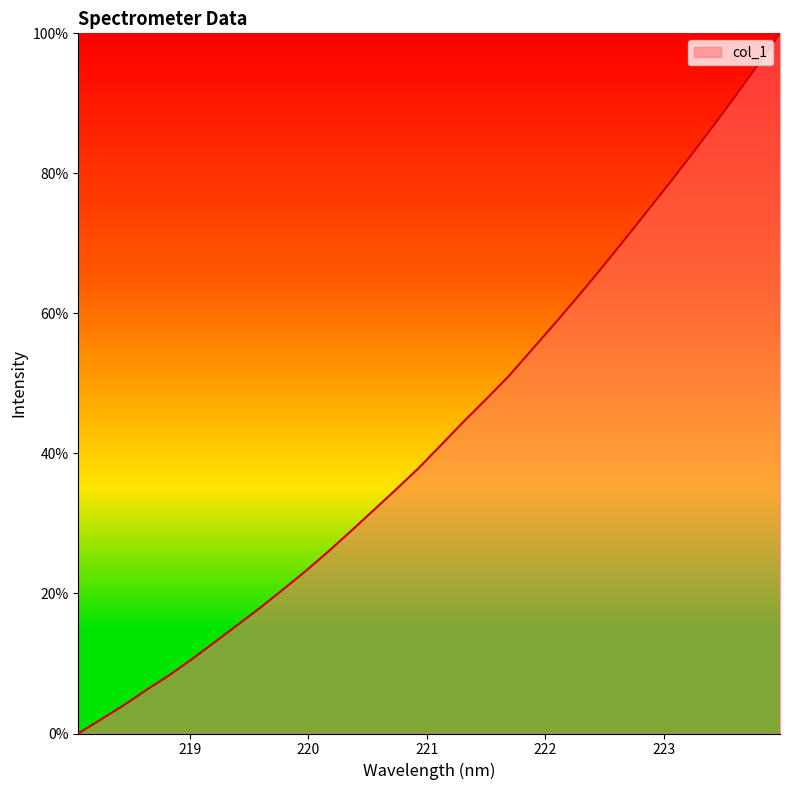

What is the maximum value shown in the chart?

100.0